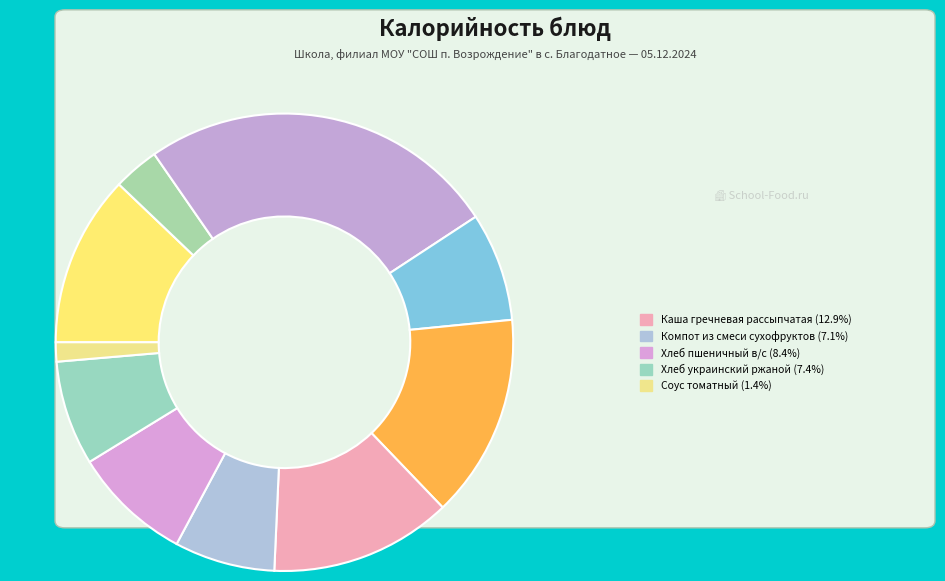

To the nearest percent, what is the difference between the largest and smallest slice percentages?

24%